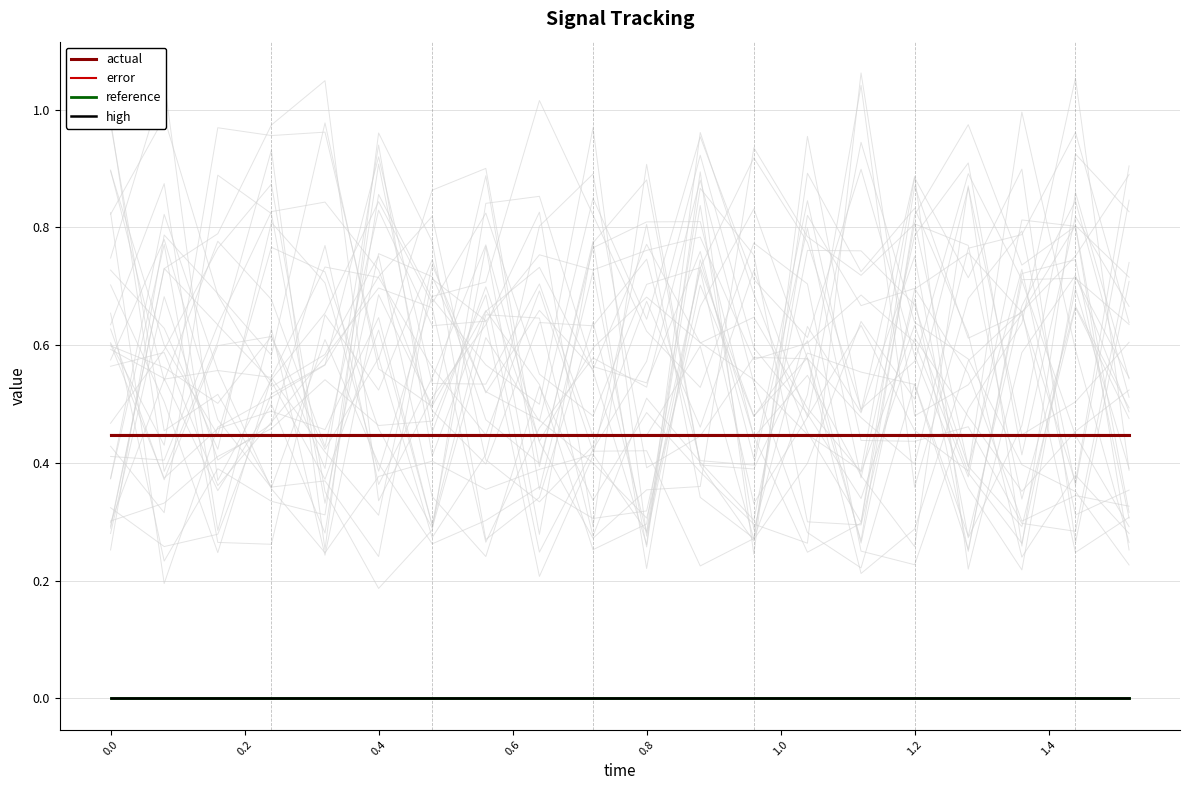

True or false: error and reference intersect in this chart.

False